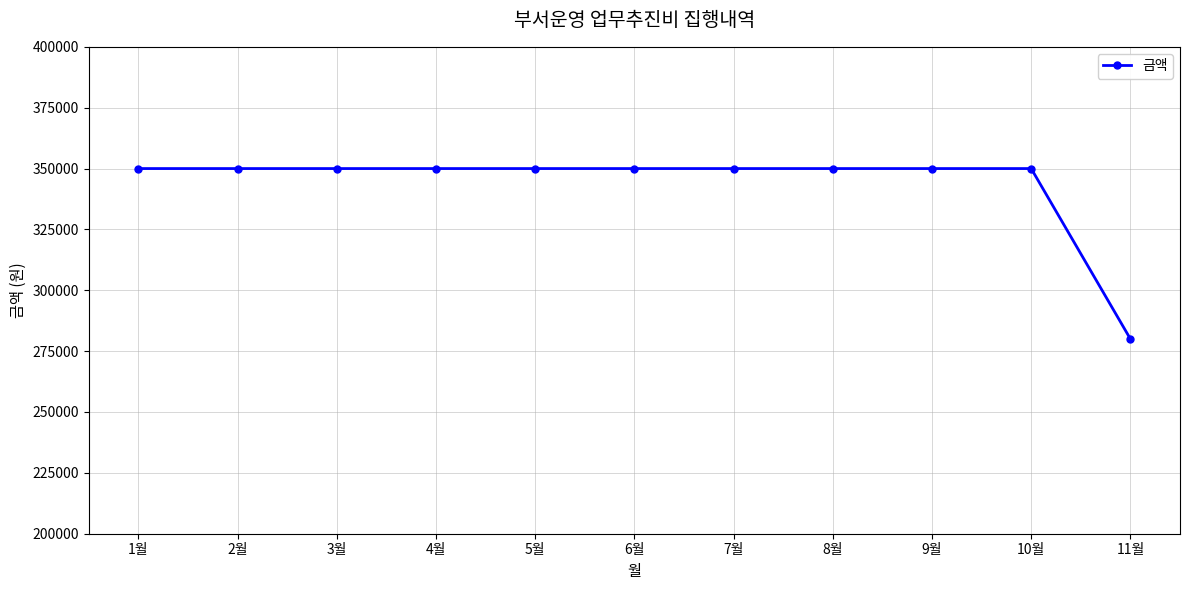

What is the value of the 1st point from the left?

350000